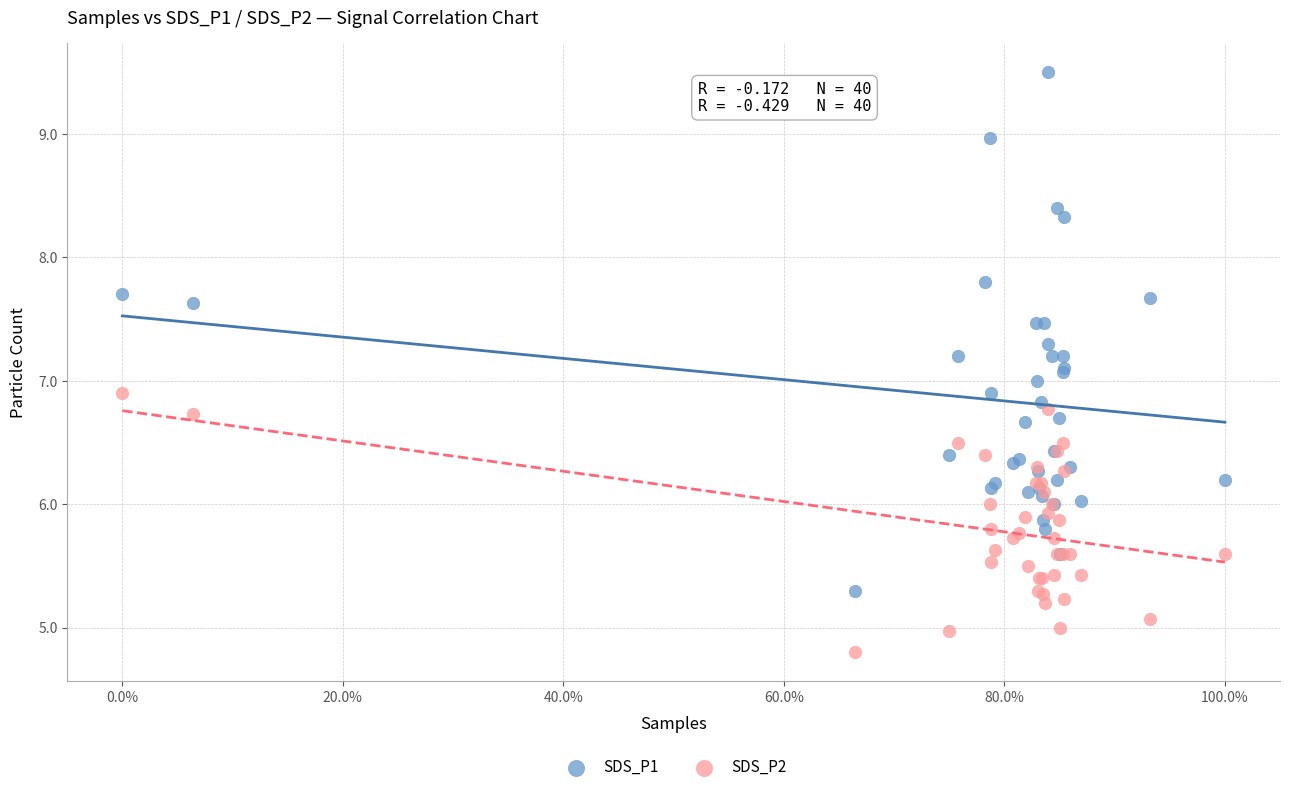

Which series contains the highest Y value?

SDS_P1